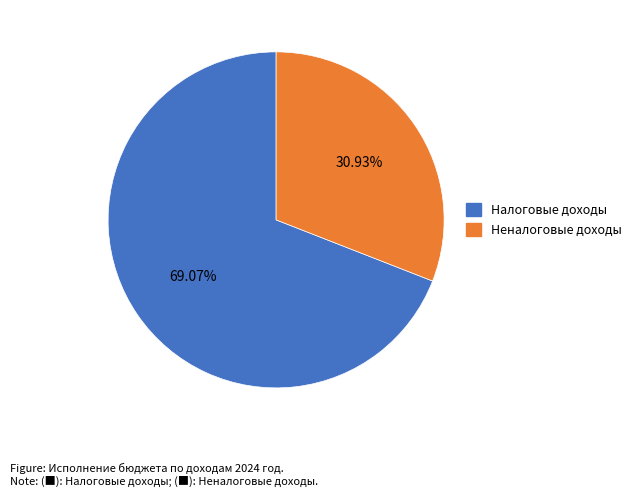

Which category has the biggest portion of the pie?

Налоговые доходы